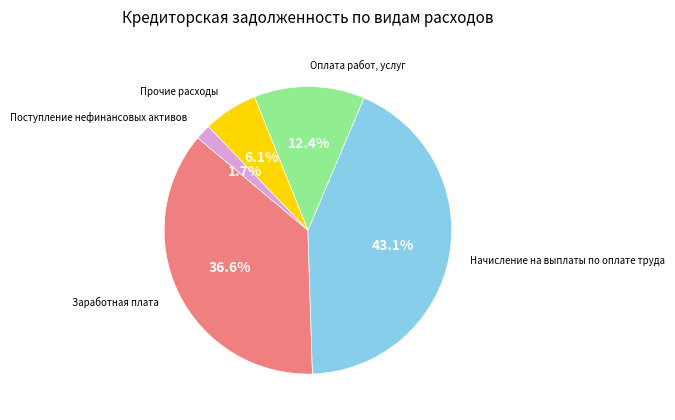

To the nearest percent, what is the average slice percentage?

20%